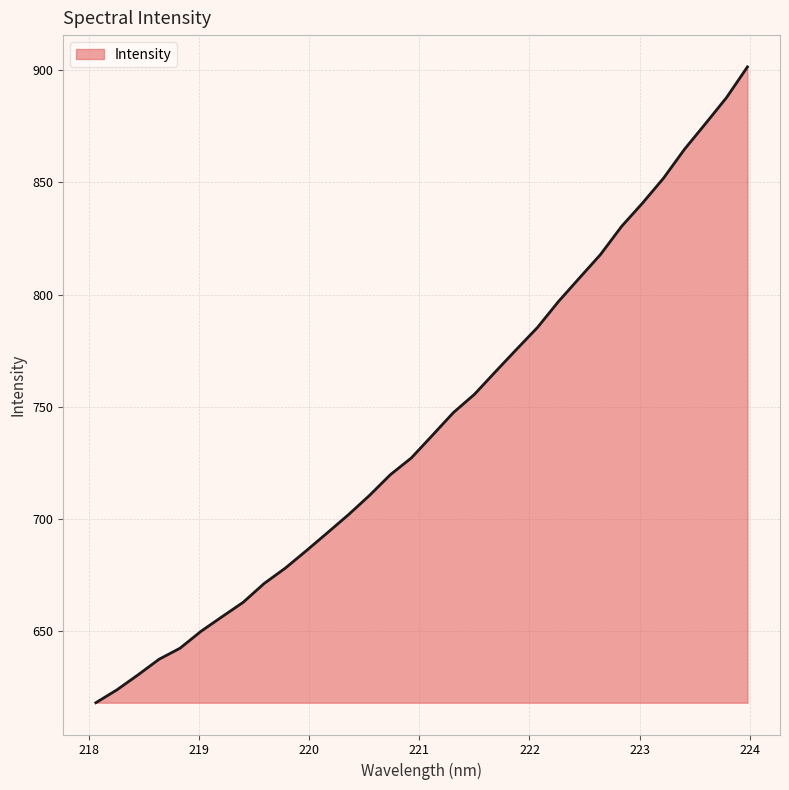

What is the minimum value shown in the chart?

618.1